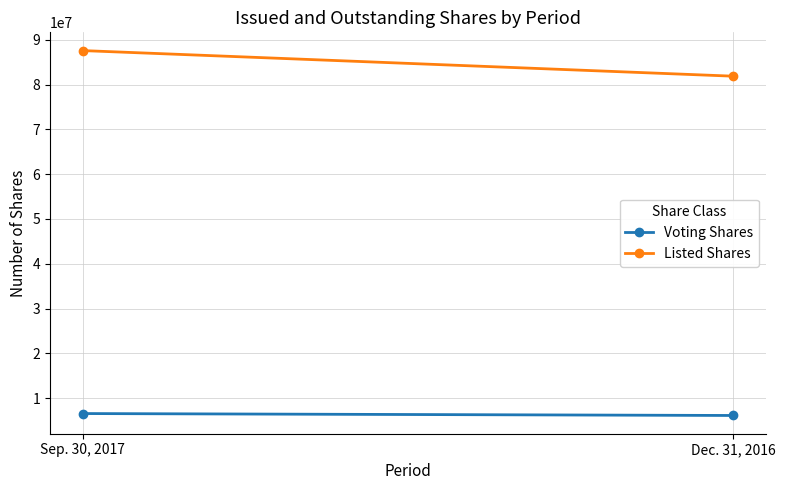

How many series are shown in this chart?

2